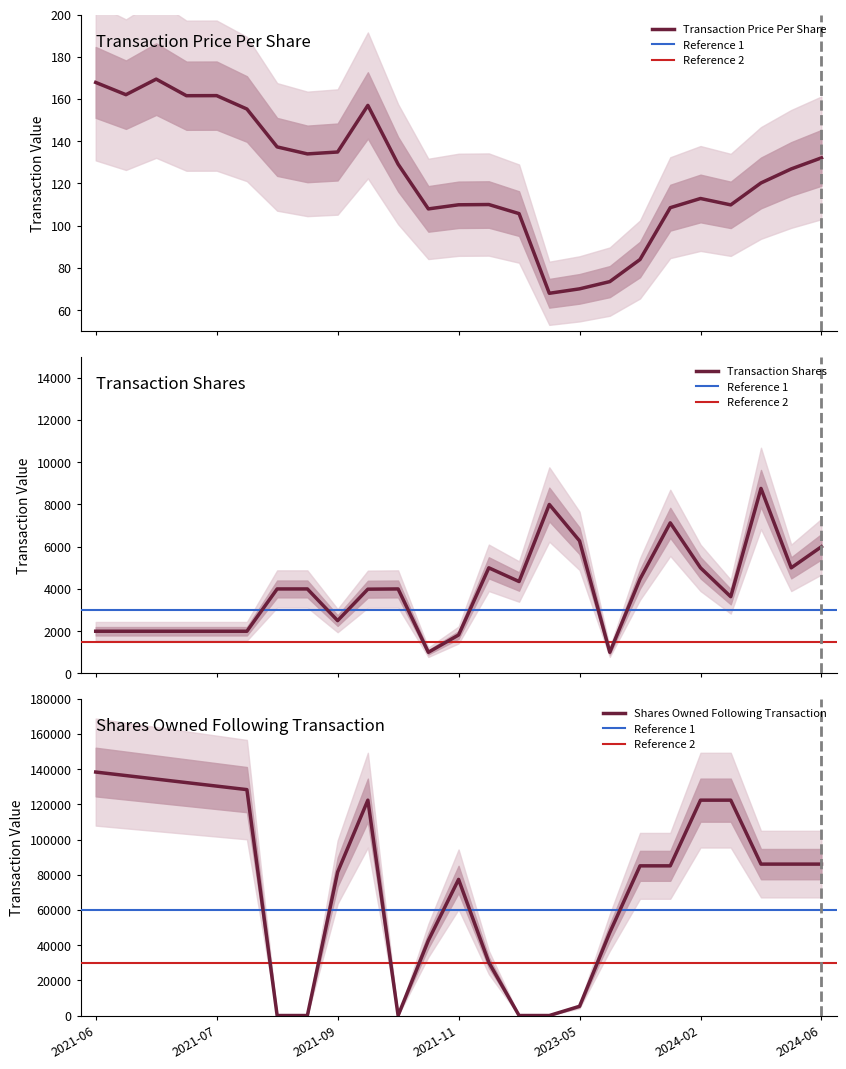

What is the difference between the highest and lowest values at 2022-03-03?

4351.0